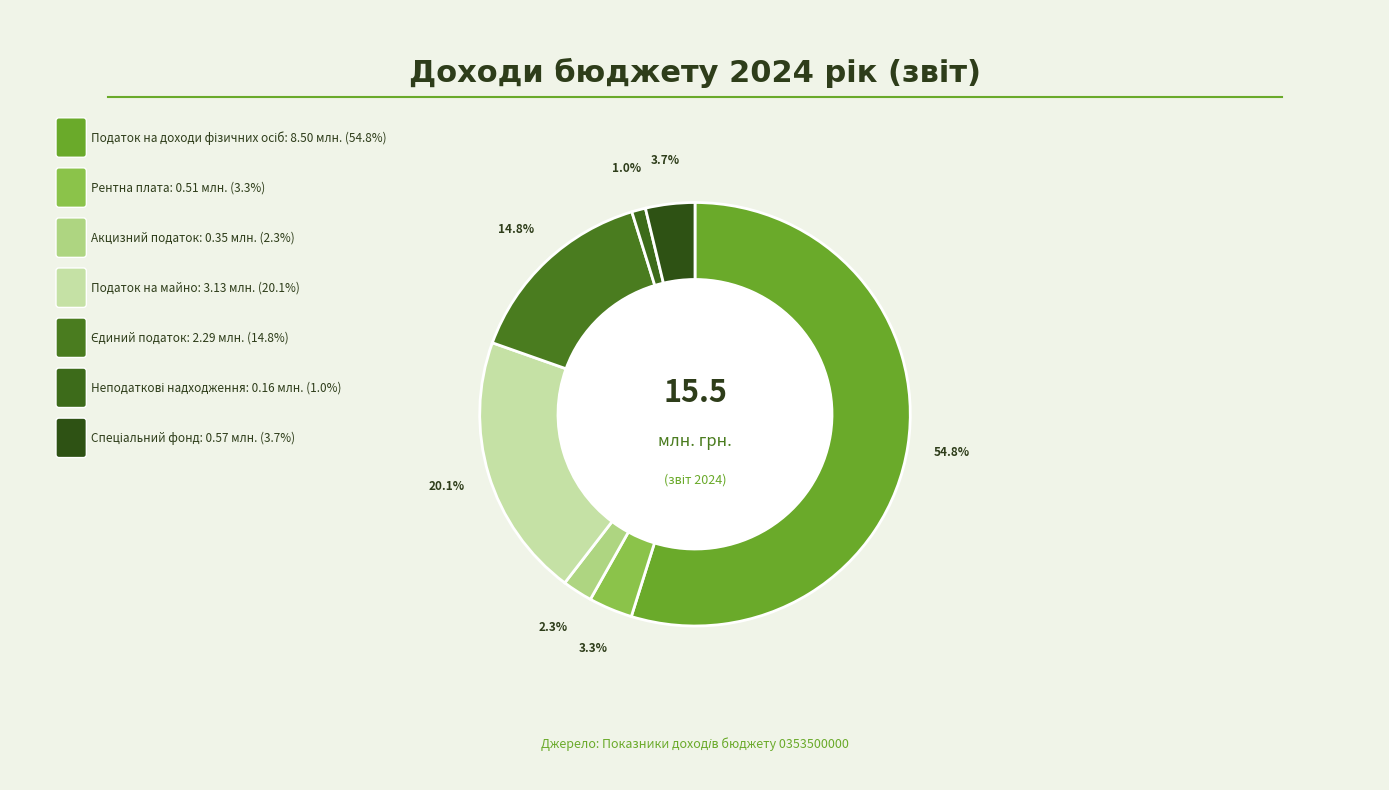

How many segments does this pie chart have?

7